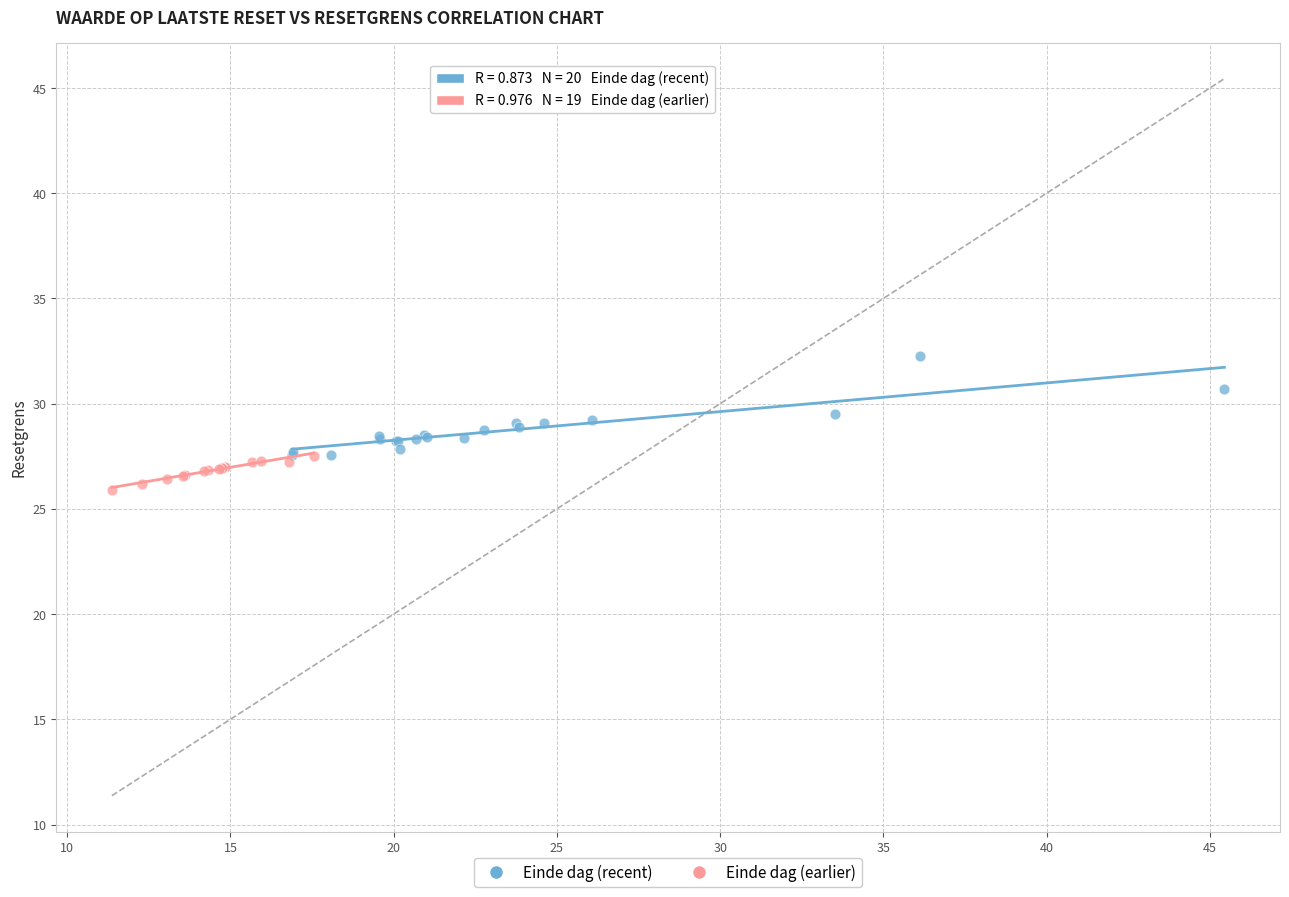

What are all the series names shown in the legend?

Einde dag (recent), Einde dag (earlier)